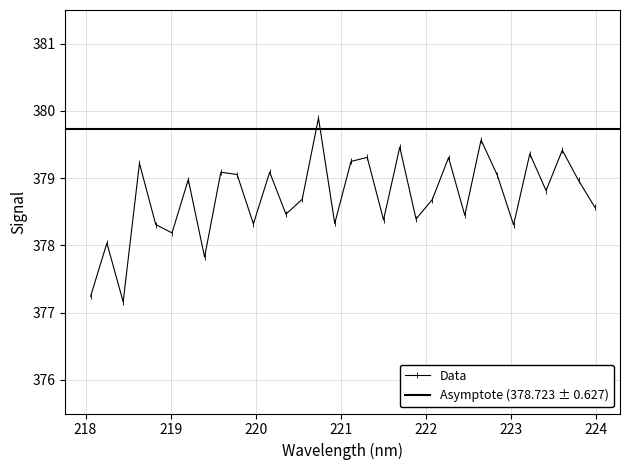

Reading left to right, transcribe all the data shown in this chart.

218.0596=377.2	218.2508=378.0	218.442=377.2	218.6332=379.2	218.8244=378.3	219.0156=378.2	219.2067=379.0	219.3979=377.8	219.589=379.1	219.7801=379.1	219.9712=378.3	220.1623=379.1	220.3533=378.5	220.5444=378.7	220.7354=379.9	220.9264=378.3	221.1174=379.2	221.3083=379.3	221.4993=378.4	221.6902=379.5	221.8812=378.4	222.0721=378.7	222.263=379.3	222.4538=378.4	222.6447=379.6	222.8355=379.0	223.0264=378.3	223.2172=379.4	223.408=378.8	223.5987=379.4	223.7895=379.0	223.9802=378.6